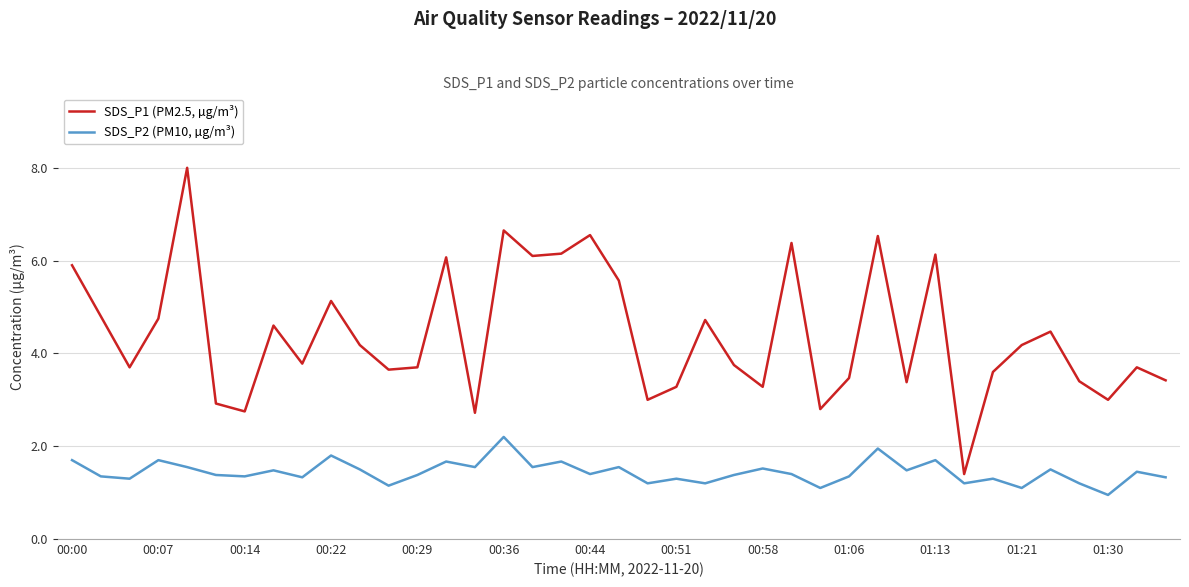

What is the highest value of the SDS_P2 (PM10, µg/m³) series?

2.2